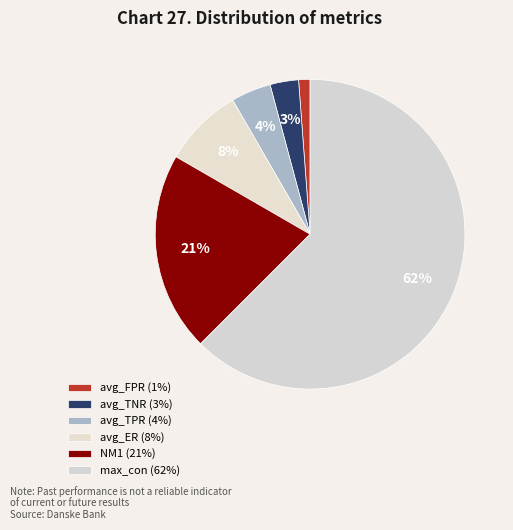

Is it true that avg_TPR is 4% of the pie?

True